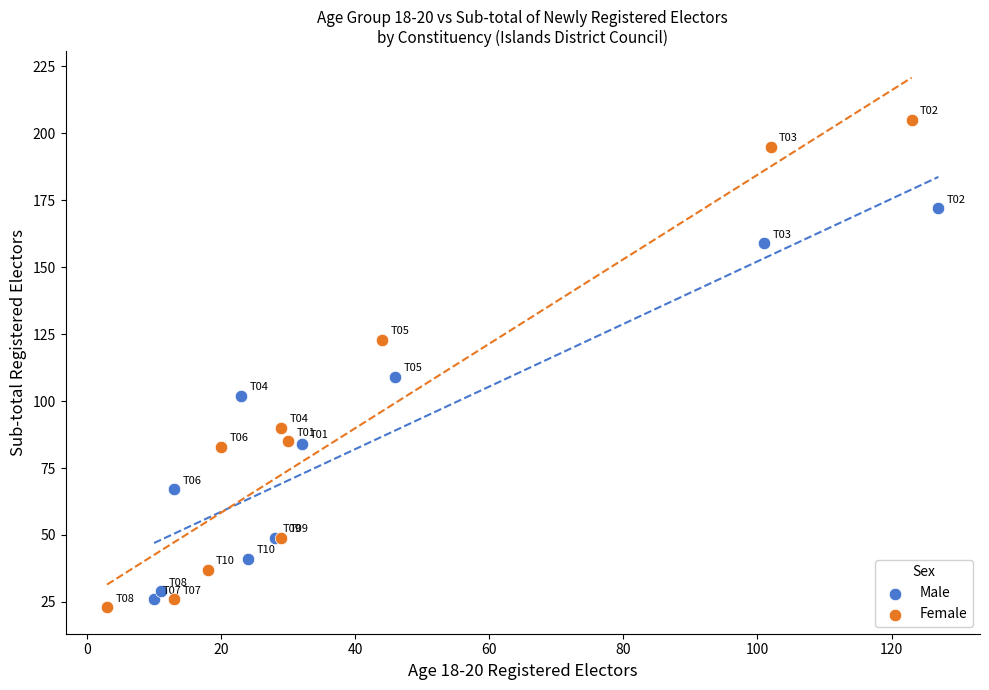

Which series has the widest spread of Y values?

Female